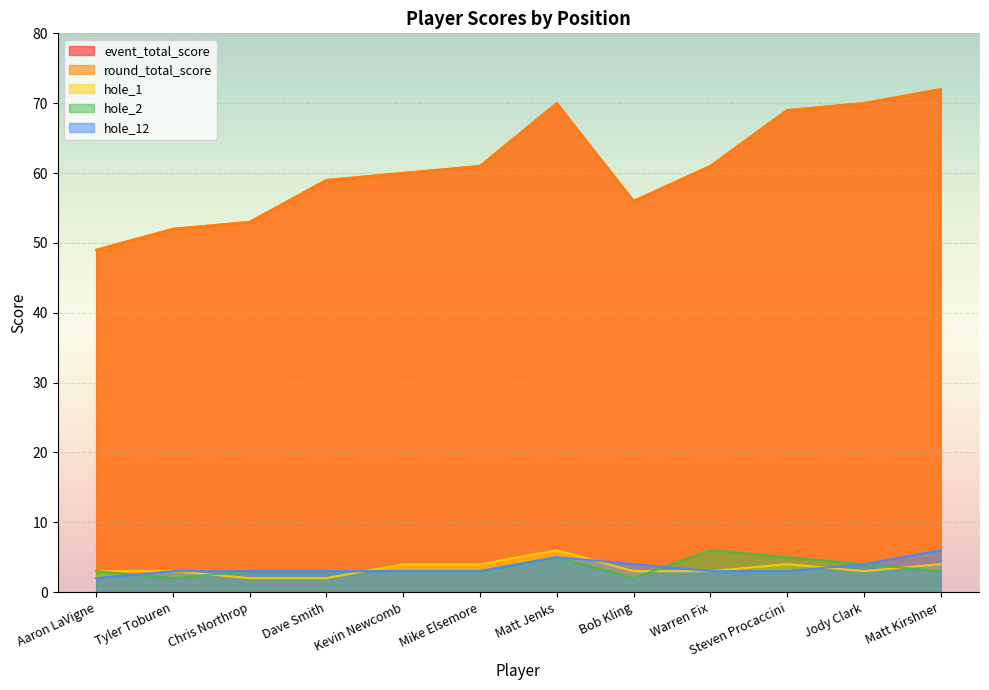

Reading right to left, list all the values displayed in this chart.

event_total_score: 72	70	69	61	56	70	61	60	59	53	52	49
round_total_score: 72	70	69	61	56	70	61	60	59	53	52	49
hole_1: 4	3	4	3	3	6	4	4	2	2	3	3
hole_2: 3	4	5	6	2	5	3	3	3	3	2	3
hole_12: 6	4	3	3	4	5	3	3	3	3	3	2